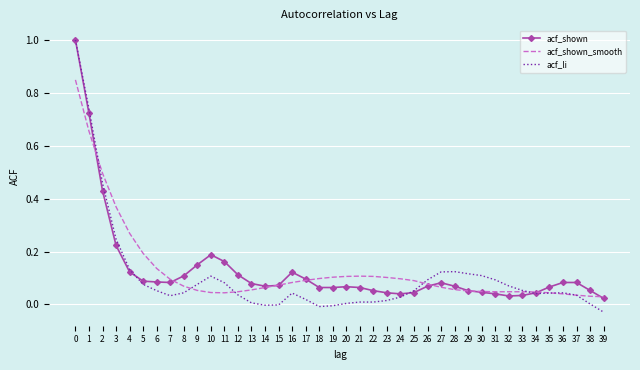

At which category does acf_li reach its first local peak?

10